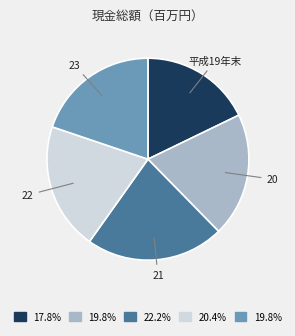

Is 23 the majority of the pie?

No